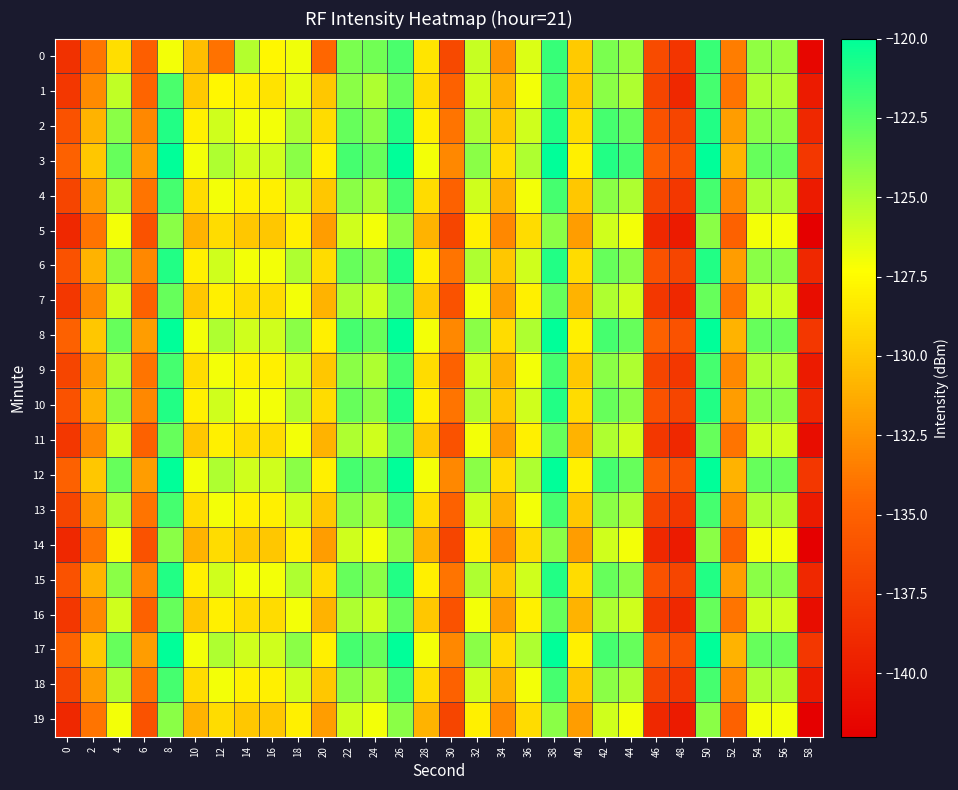

At 36, list the series in order from smallest to largest.

5, 14, 19, 7, 11, 16, 1, 4, 9, 13, 18, 0, 2, 6, 10, 15, 3, 8, 12, 17